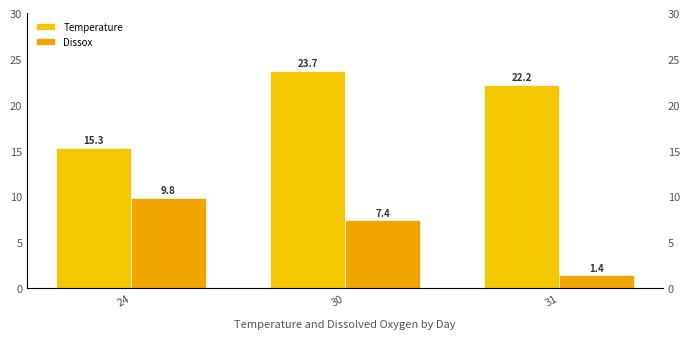

Reading left to right, extract all data points from this chart.

Temperature: 15.3	23.7	22.2
Dissox: 9.8	7.4	1.4